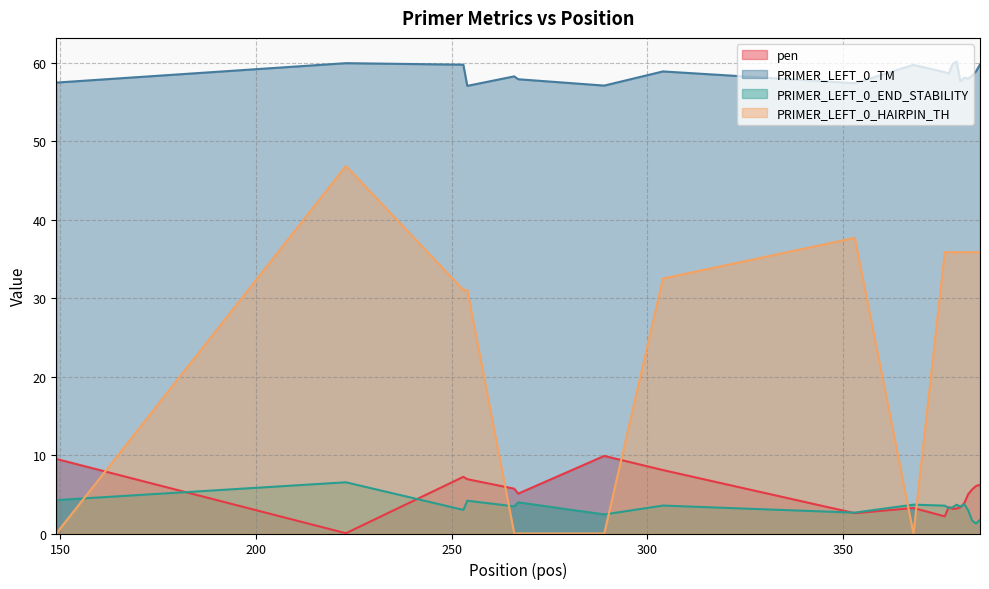

How many interior local valleys does the pen series have?

5